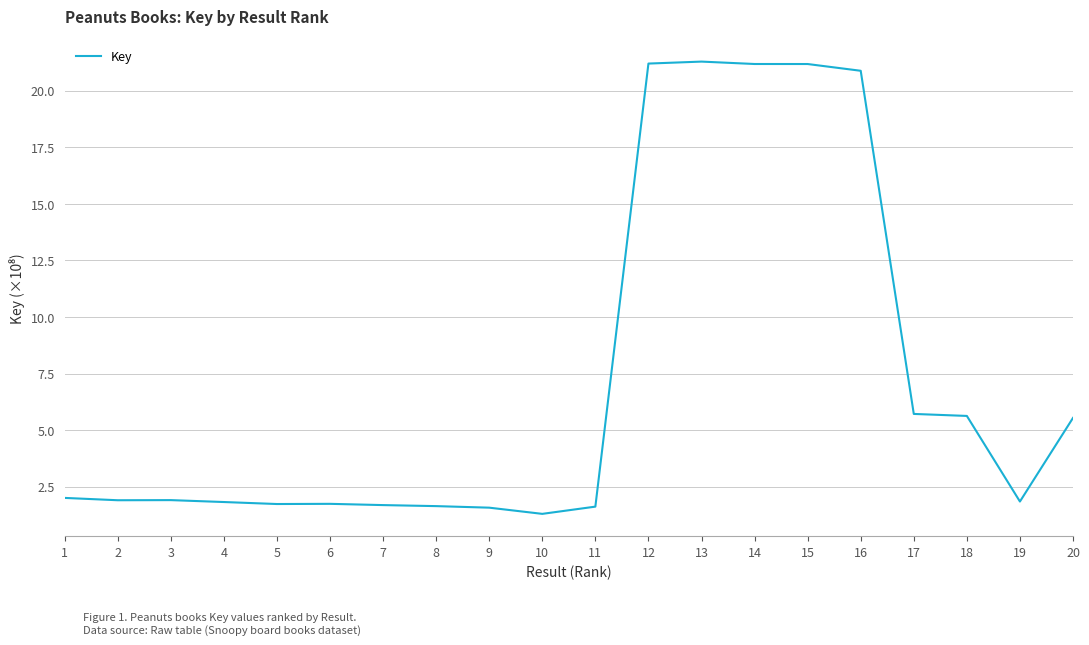

What value does the data have at 1?

2.0